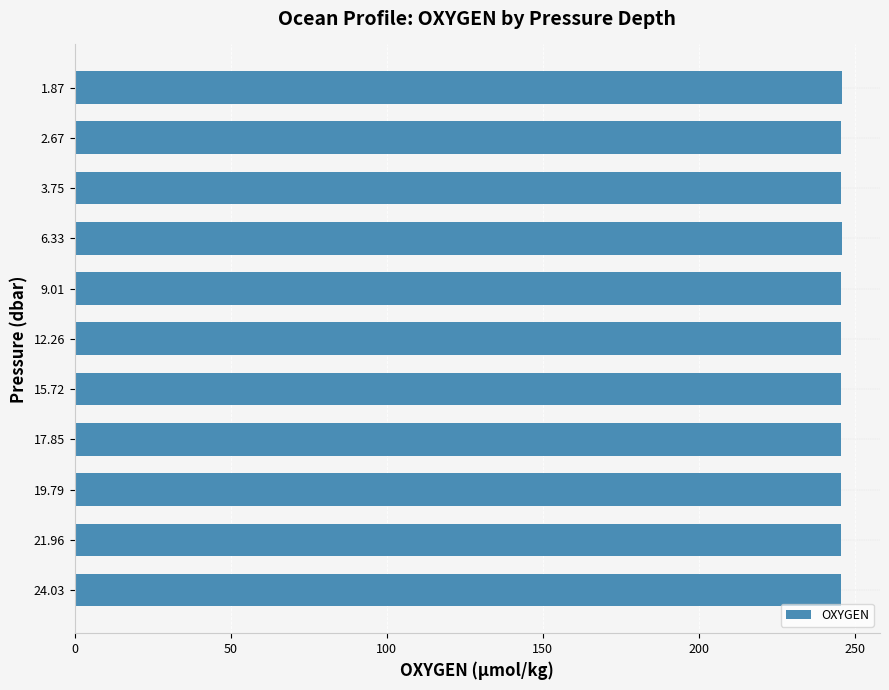

What is the ratio of the value at 12.26 to the value at 21.96?

1.0